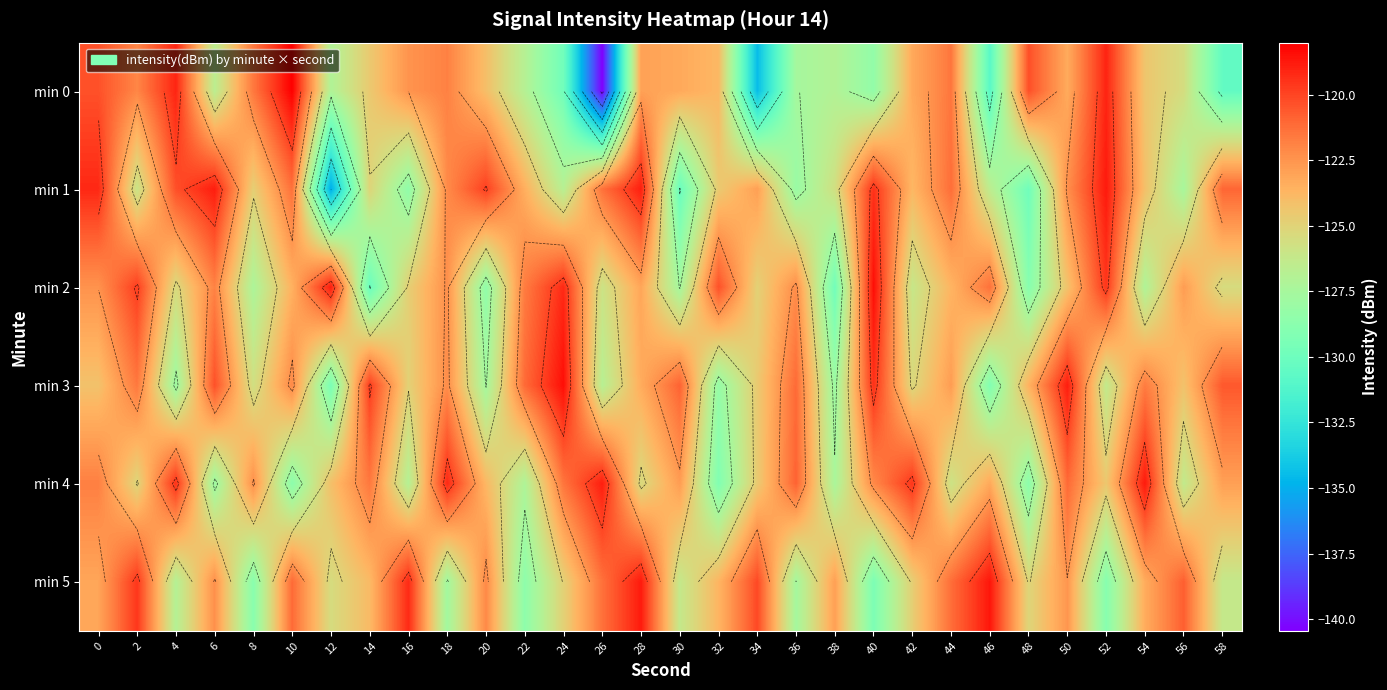

What is the minimum value shown in the chart?

-140.4